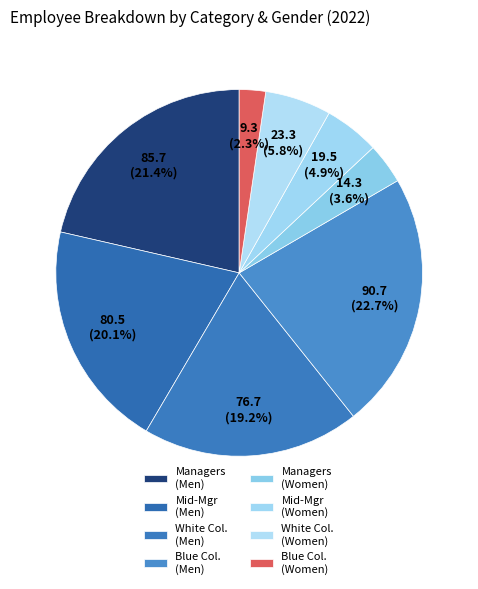

What is the ratio of the value at Managers (Men) to the value at Managers (Women)?

6.0